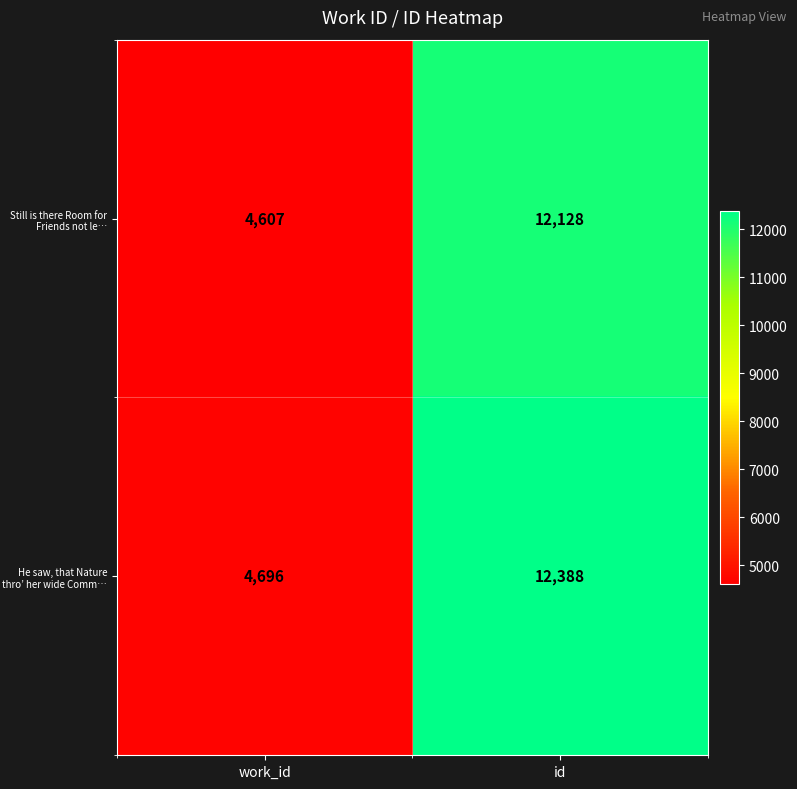

At which category does the chart reach its minimum across all series?

work_id